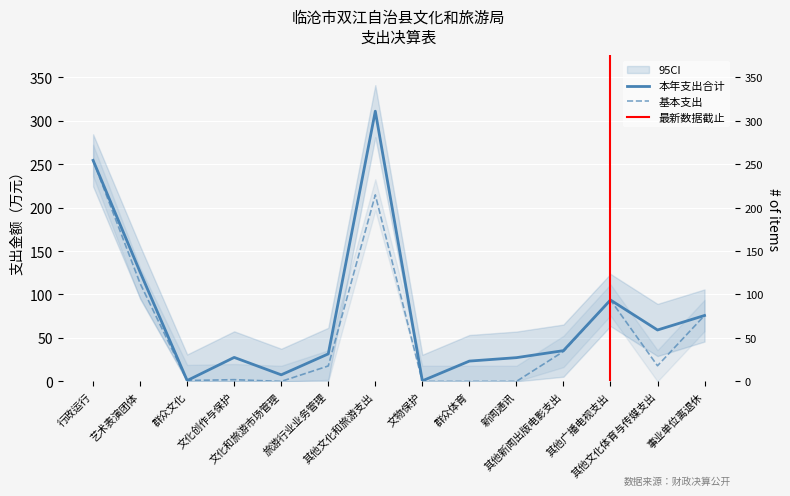

True or false: 基本支出 and 本年支出合计 intersect in this chart.

False